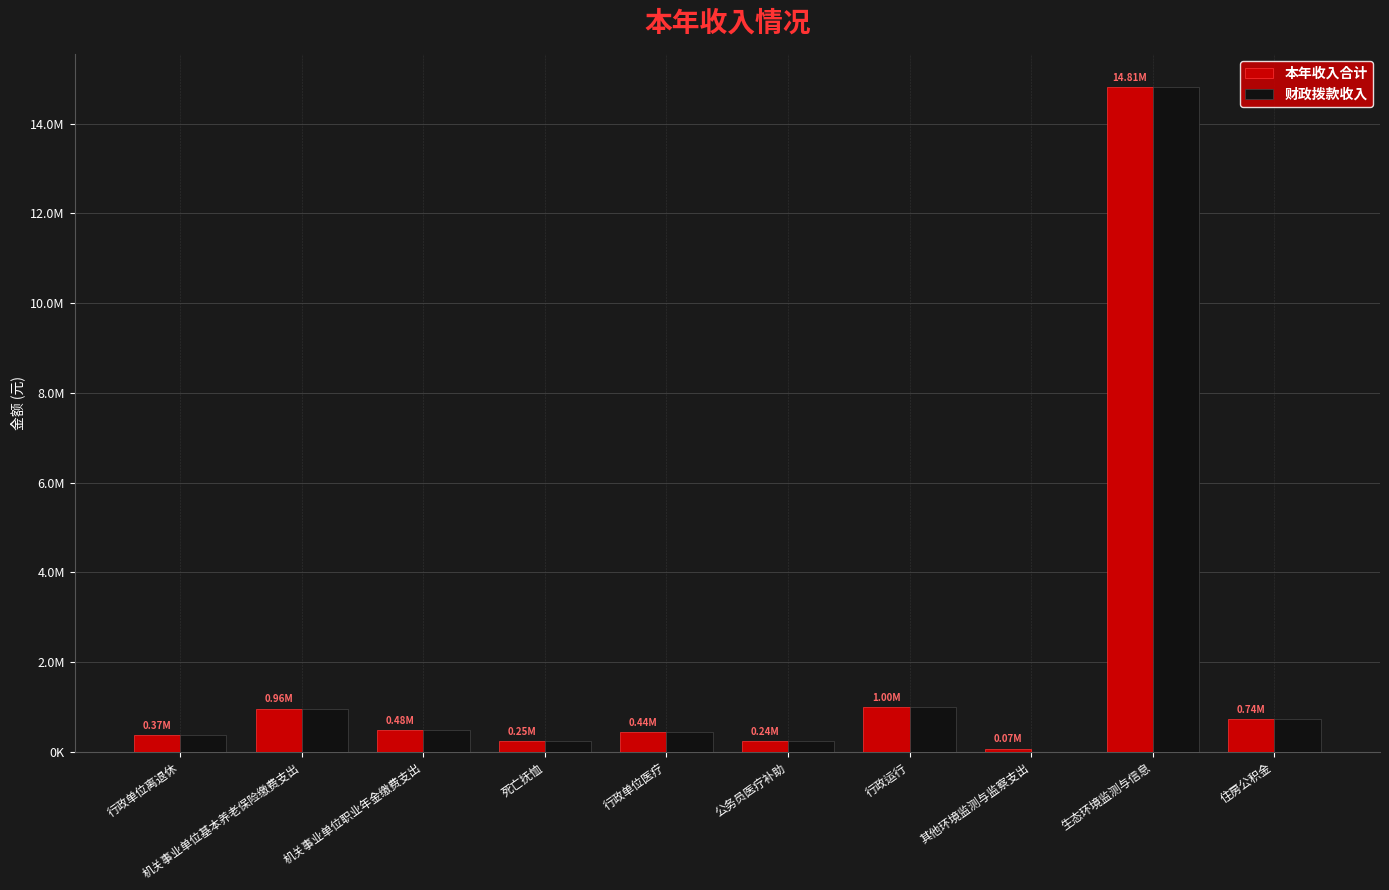

Between 行政单位离退休 and 住房公积金, which series saw the biggest shift?

本年收入合计